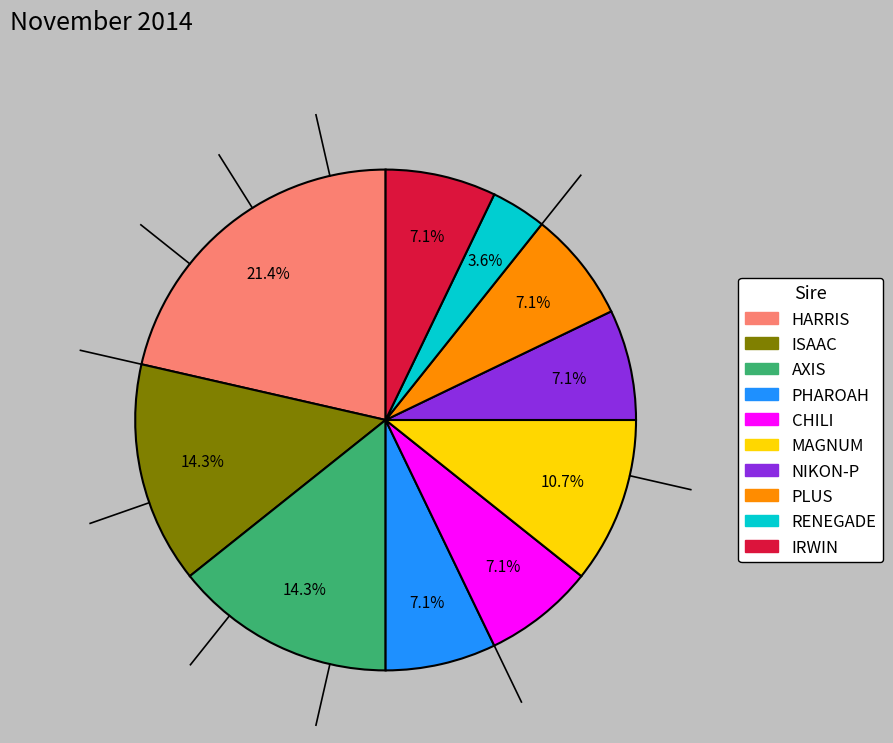

Is there a majority slice in this chart?

No